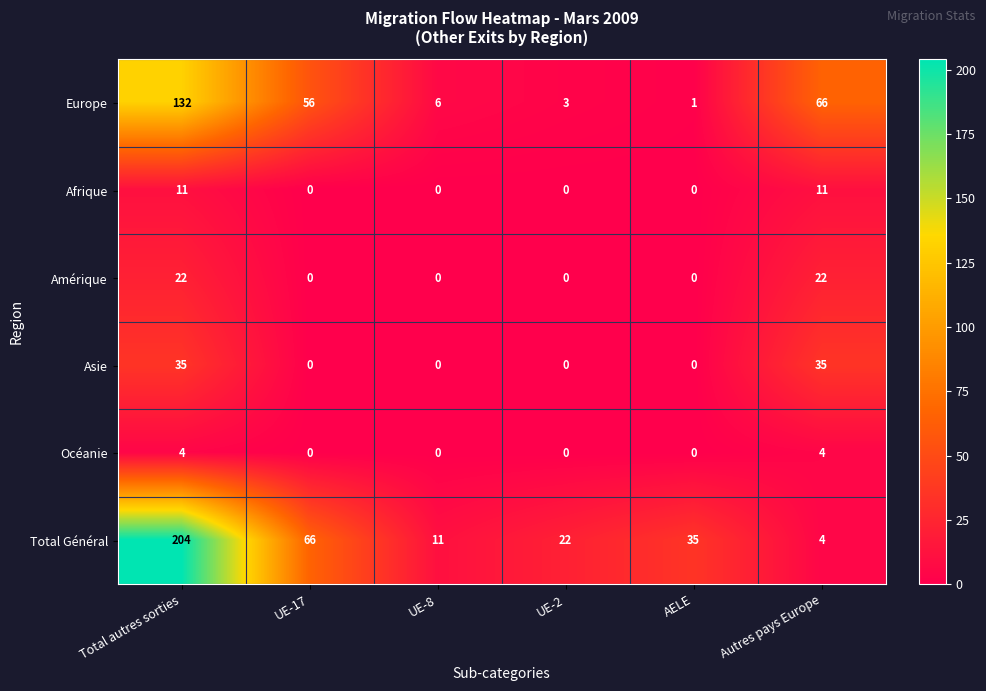

Which series has the largest total across all categories?

Total Général